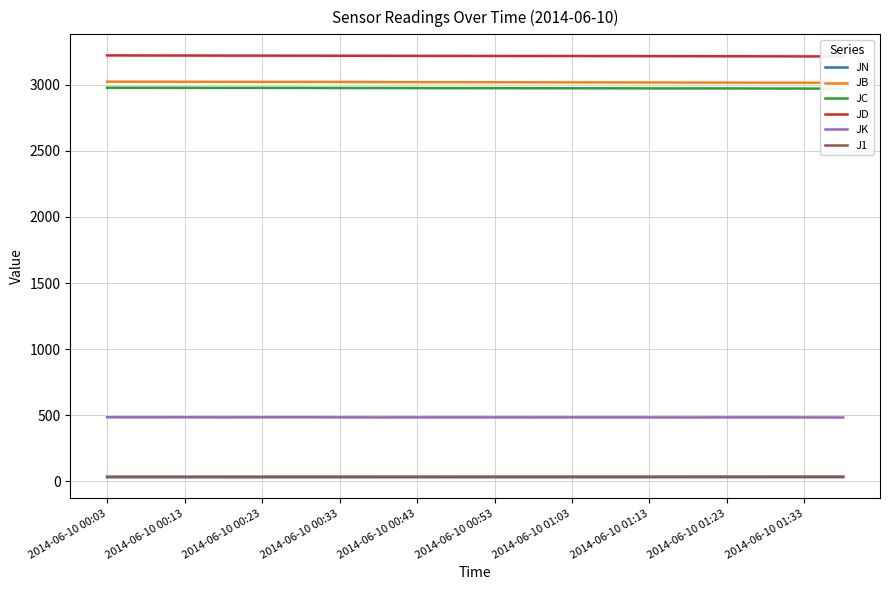

What is the lowest value of the JK series?

482.8